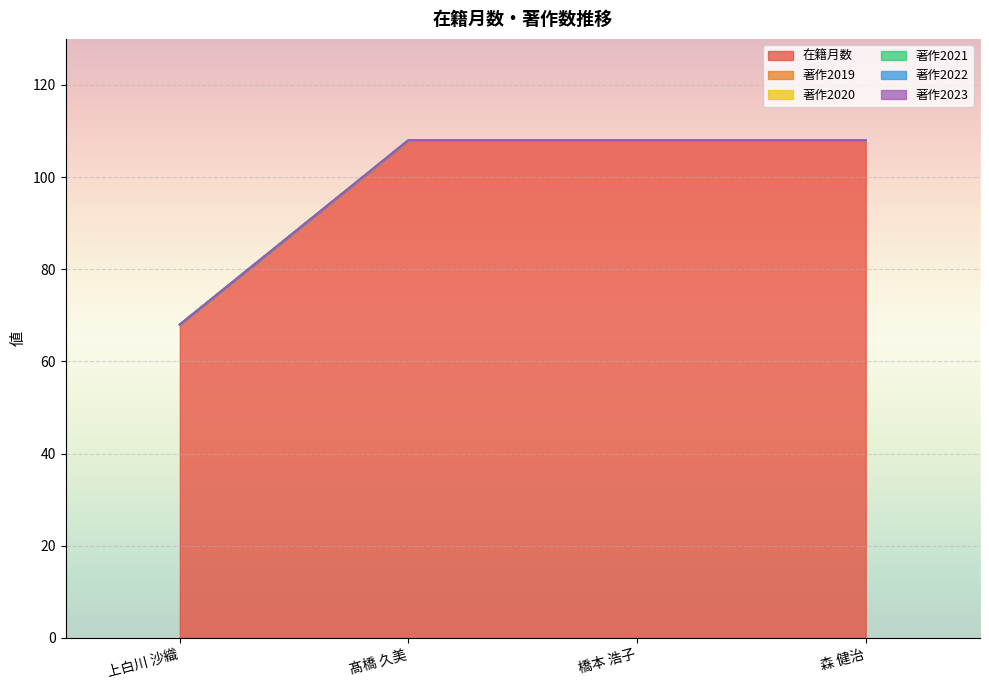

List the labels in order of 著作2021 value, largest first.

上白川 沙織, 髙橋 久美, 橋本 浩子, 森 健治